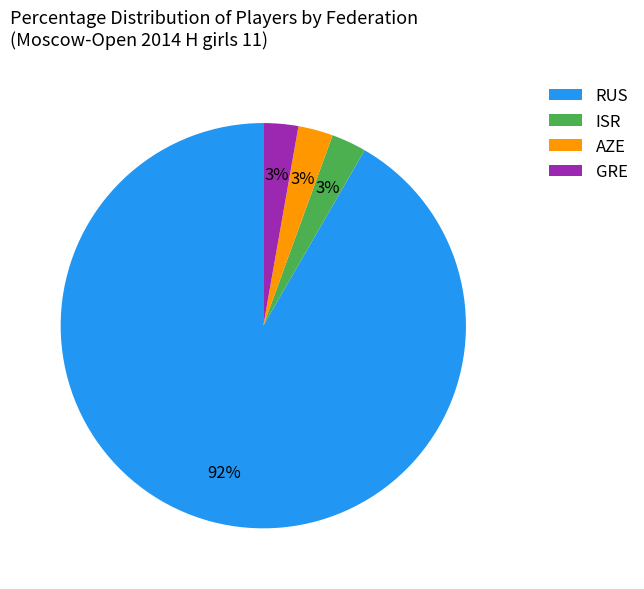

To the nearest percent, what is the average slice percentage?

25%